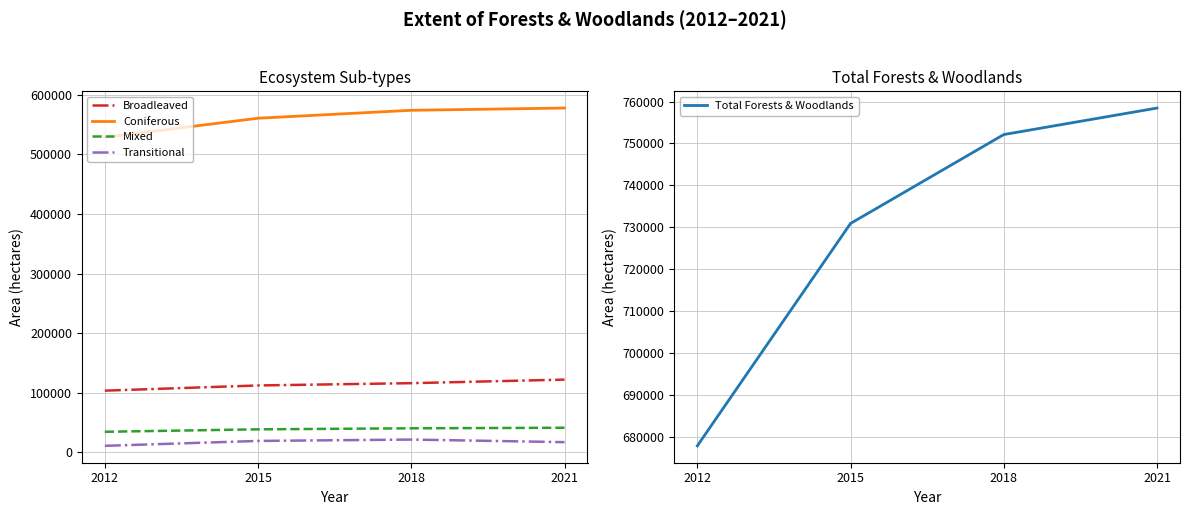

At which category is the sum across all series the highest?

2021